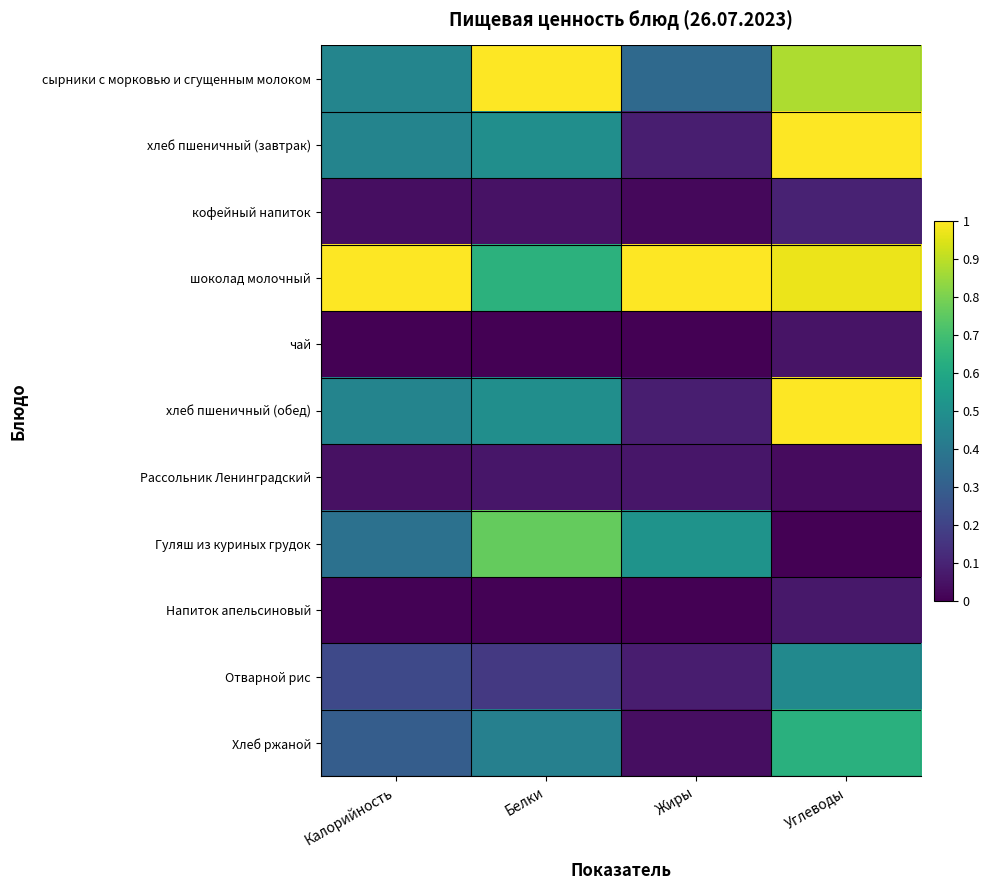

Reading right to left, transcribe all the data shown in this chart.

сырники с морковью и сгущенным молоком: Углеводы=0.9	Жиры=0.3	Белки=1.0	Калорийность=0.5
хлеб пшеничный (завтрак): Углеводы=1.0	Жиры=0.1	Белки=0.5	Калорийность=0.5
кофейный напиток: Углеводы=0.1	Жиры=0.0	Белки=0.0	Калорийность=0.0
шоколад молочный: Углеводы=1.0	Жиры=1.0	Белки=0.6	Калорийность=1.0
чай: Углеводы=0.1	Жиры=0.0	Белки=0.0	Калорийность=0.0
хлеб пшеничный (обед): Углеводы=1.0	Жиры=0.1	Белки=0.5	Калорийность=0.5
Рассольник Ленинградский: Углеводы=0.0	Жиры=0.1	Белки=0.1	Калорийность=0.0
Гуляш из куриных грудок: Углеводы=0.0	Жиры=0.5	Белки=0.8	Калорийность=0.4
Напиток апельсиновый: Углеводы=0.1	Жиры=0.0	Белки=0.0	Калорийность=0.0
Отварной рис: Углеводы=0.5	Жиры=0.1	Белки=0.2	Калорийность=0.2
Хлеб ржаной: Углеводы=0.6	Жиры=0.0	Белки=0.4	Калорийность=0.3